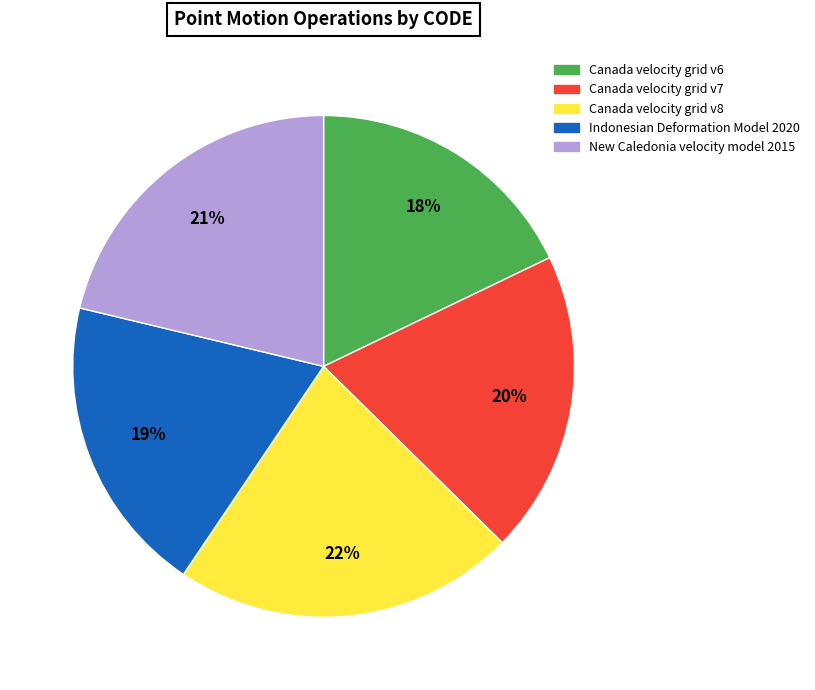

Do New Caledonia velocity model 2015 and Canada velocity grid v6 together represent more than half of the pie?

No